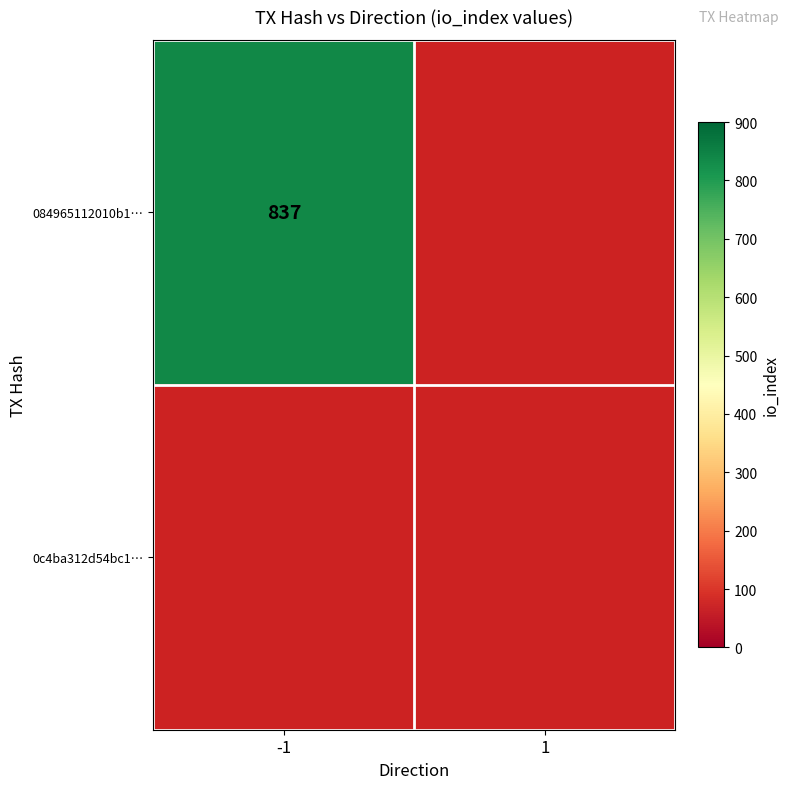

How many positive values does the 0c4ba312d54bc1a0c2210d51e70153fab18e759 series have?

1